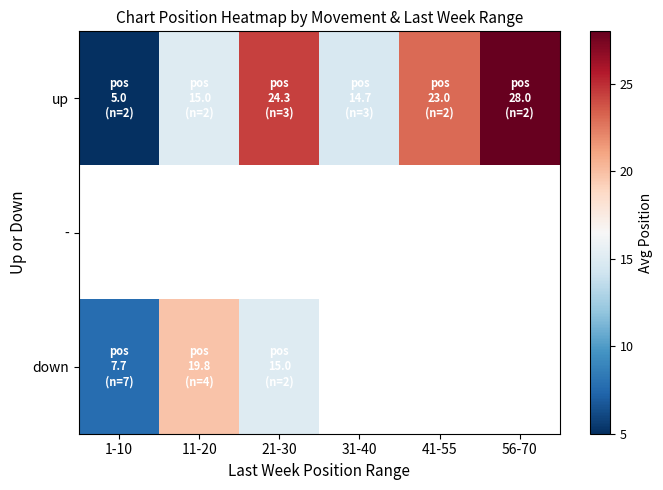

Between 1-10 and 31-40, which is larger?

31-40